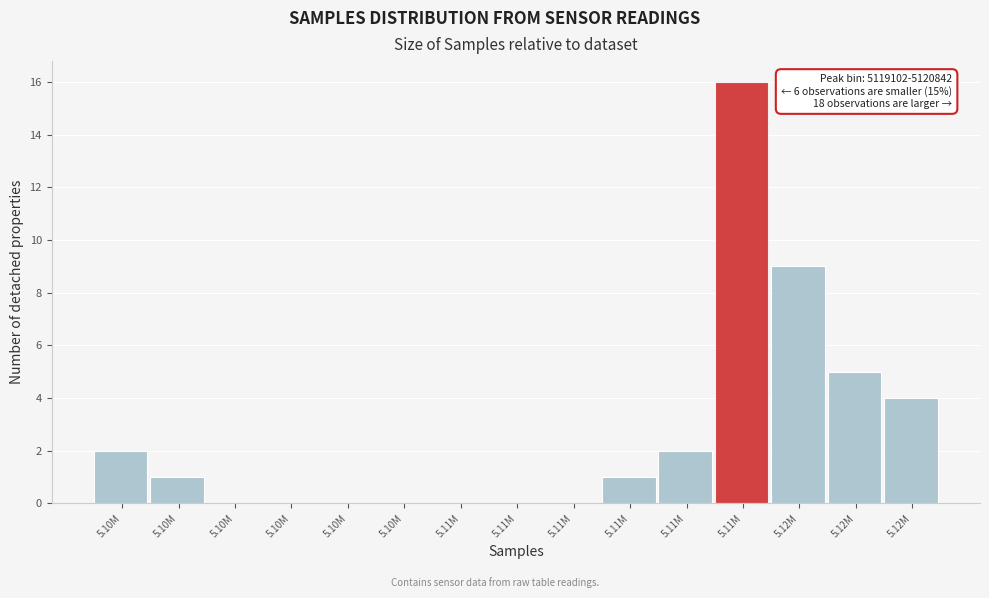

How many categories are shown in the chart?

15